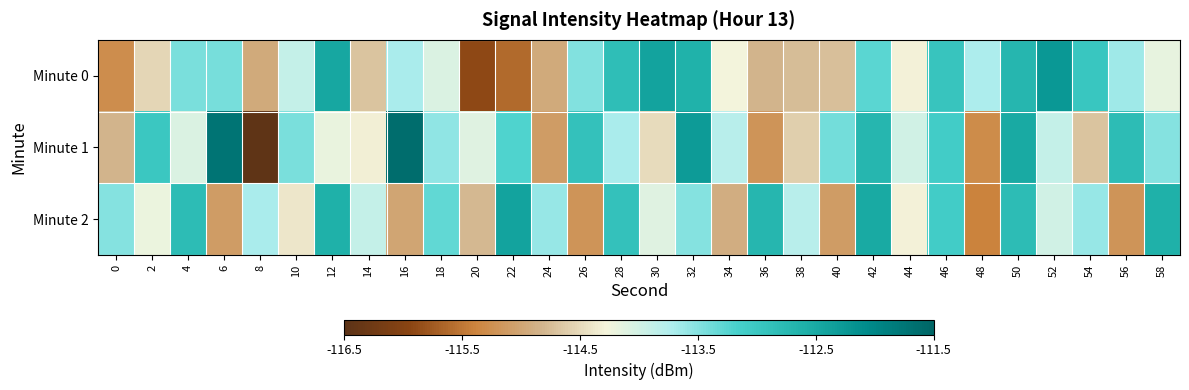

Rank the series by their average value, from lowest to highest.

Minute 0, Minute 2, Minute 1